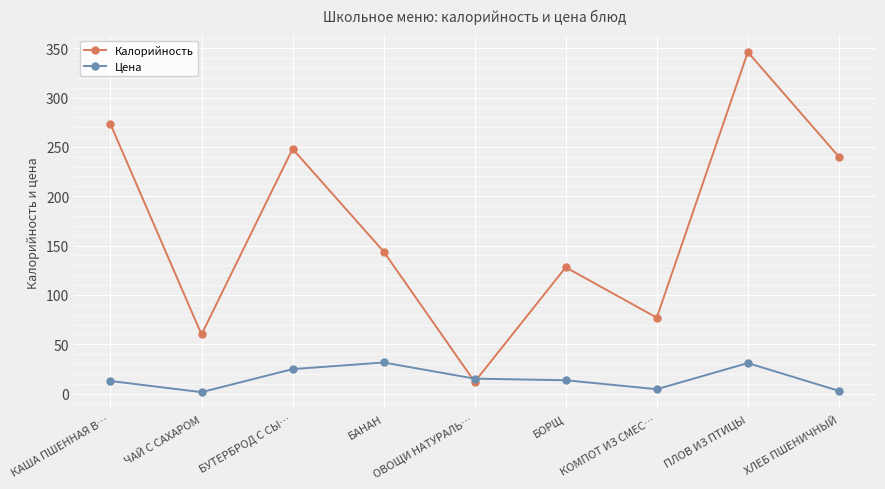

What is the minimum value for Цена?

1.5